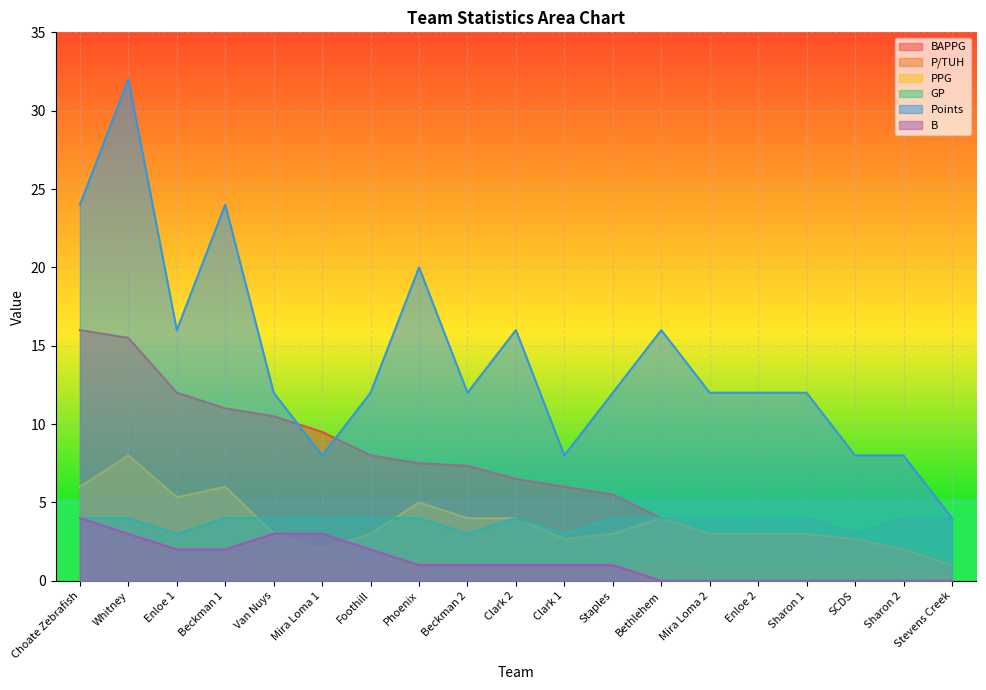

True or false: B and BAPPG cross at least once.

False